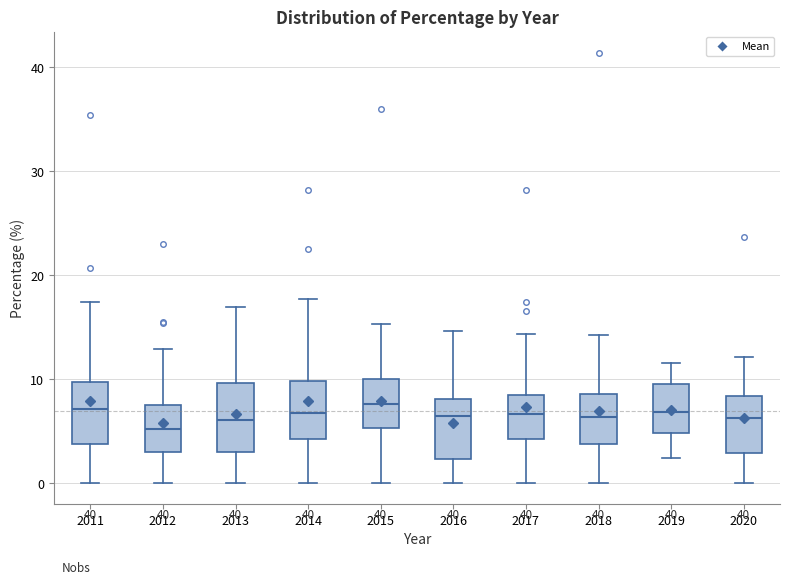

Where is the upper edge of the box at x = 2012 on the y-axis? The values are not printed on the chart, so give them approximately, as read against the axis.

8